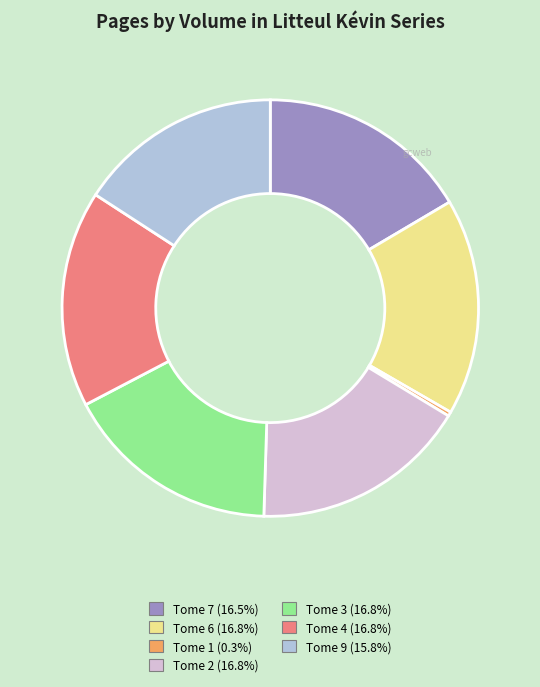

How many segments does this pie chart have?

7